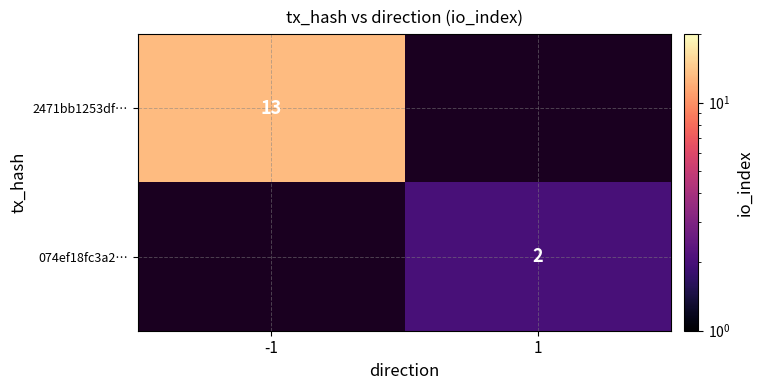

Is the value of 074ef18fc3a2… at 1 greater than the value of 2471bb1253df… at -1?

No